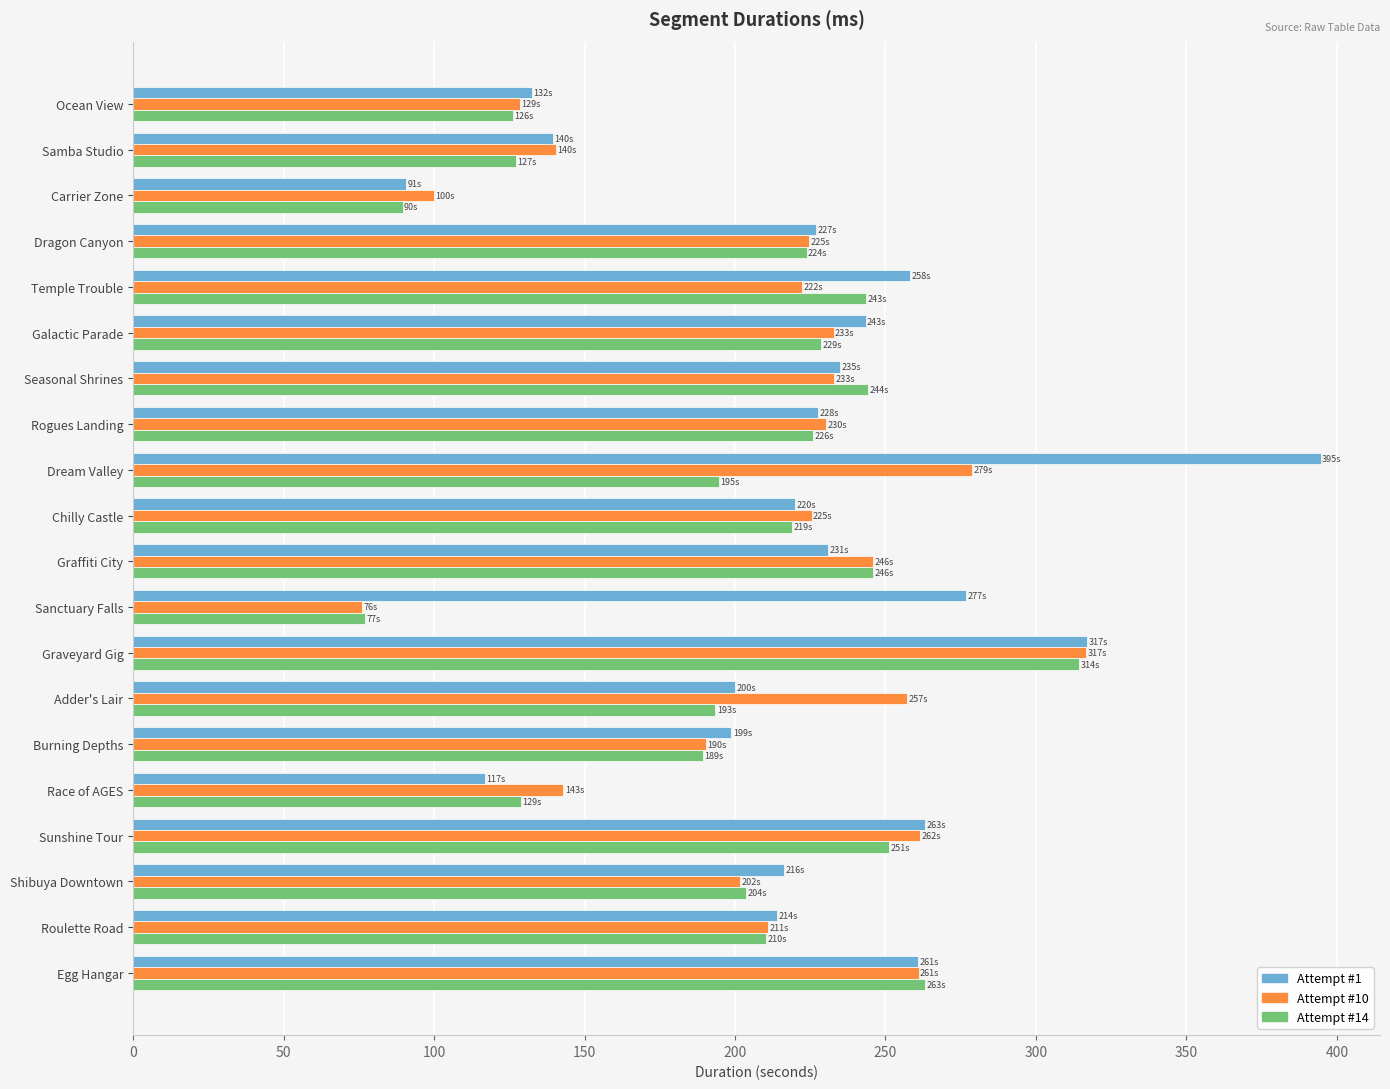

Which series has the widest spread of values?

Attempt #1